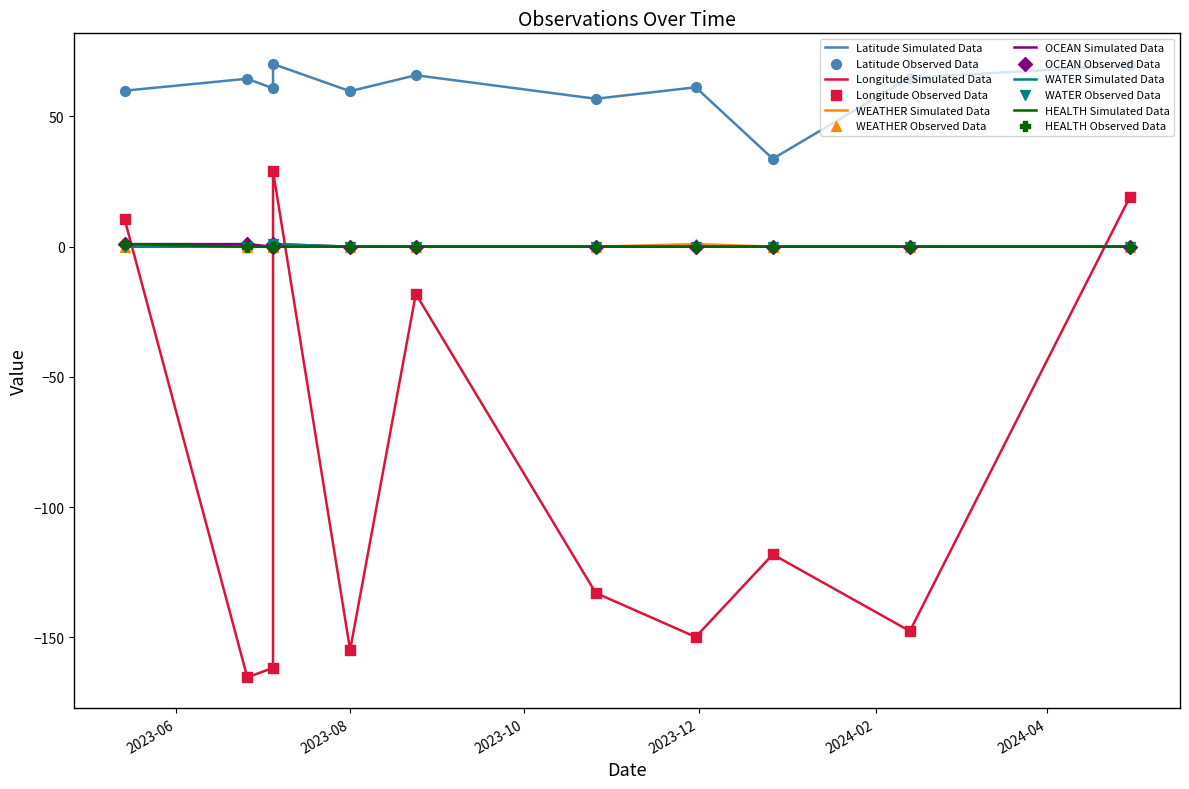

Which series has the largest total across all categories?

Latitude